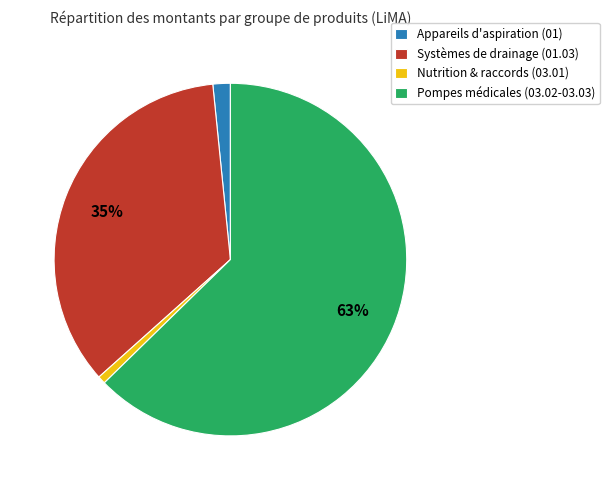

What is the largest slice in the pie chart?

Pompes médicales (03.02-03.03)